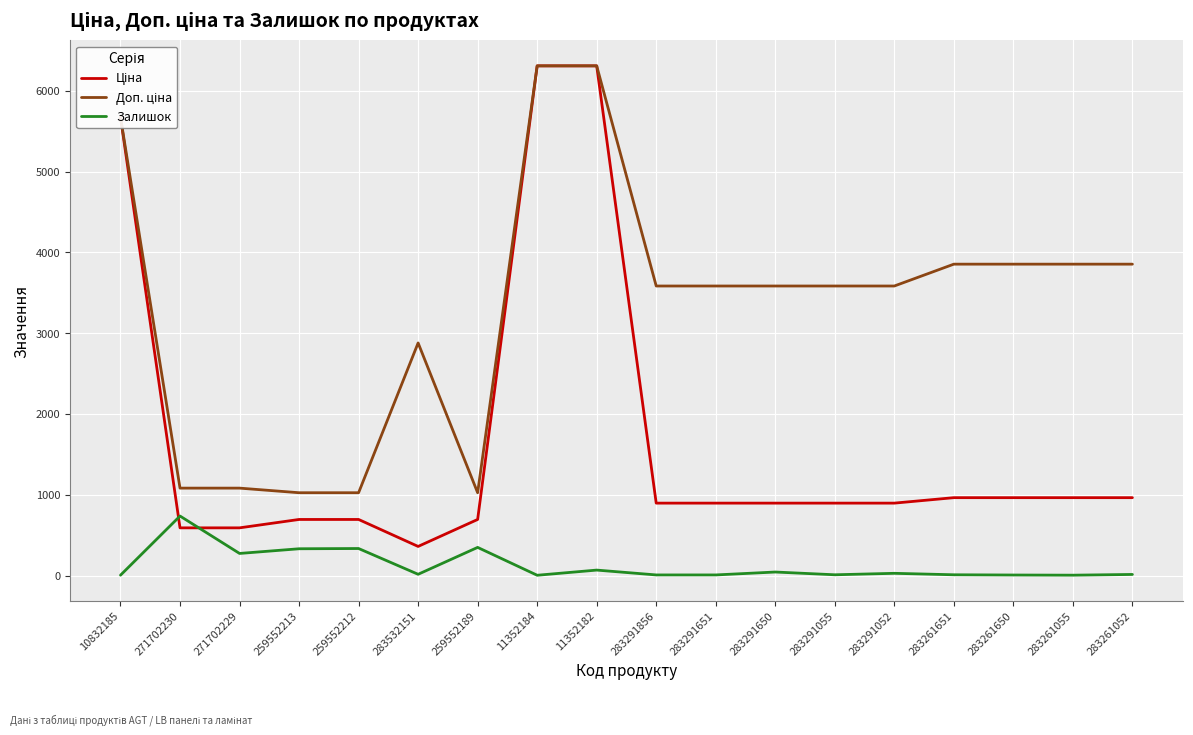

What is the greatest value displayed?

6308.8